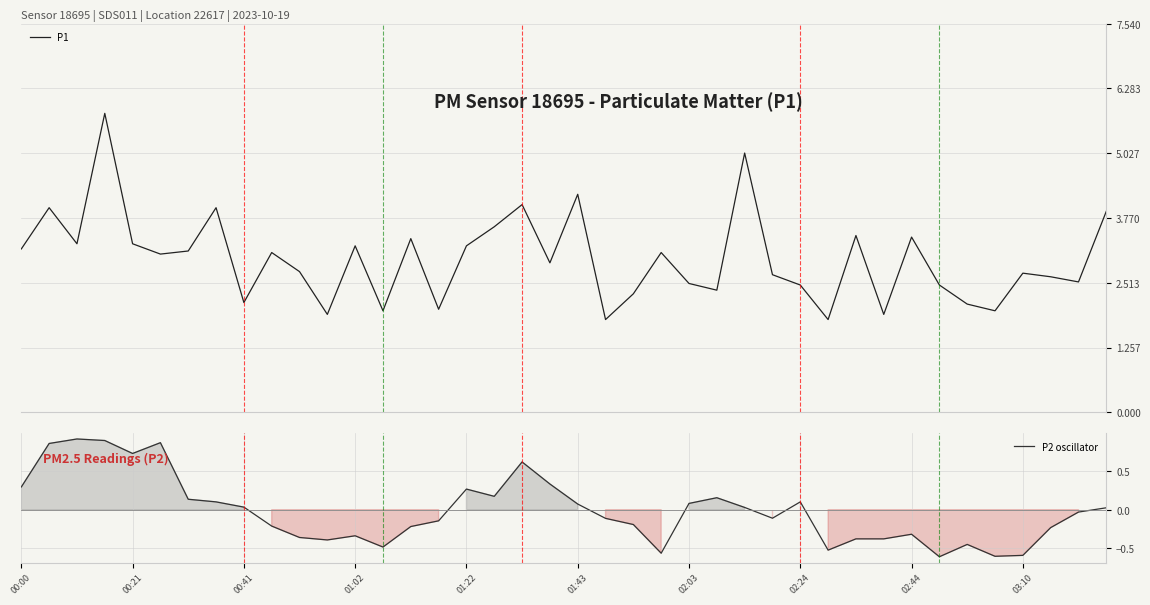

List the series in order of their overall mean, highest first.

P1, P2 oscillator